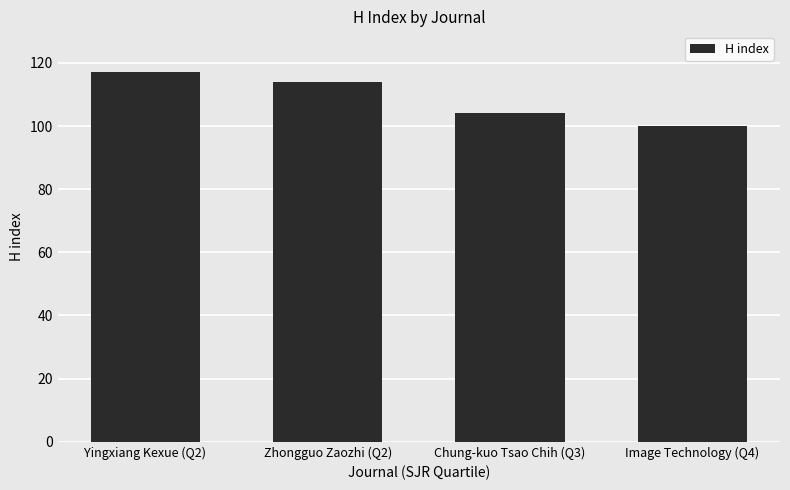

What is the change in value from Yingxiang Kexue (Q2) to Image Technology (Q4)?

-17